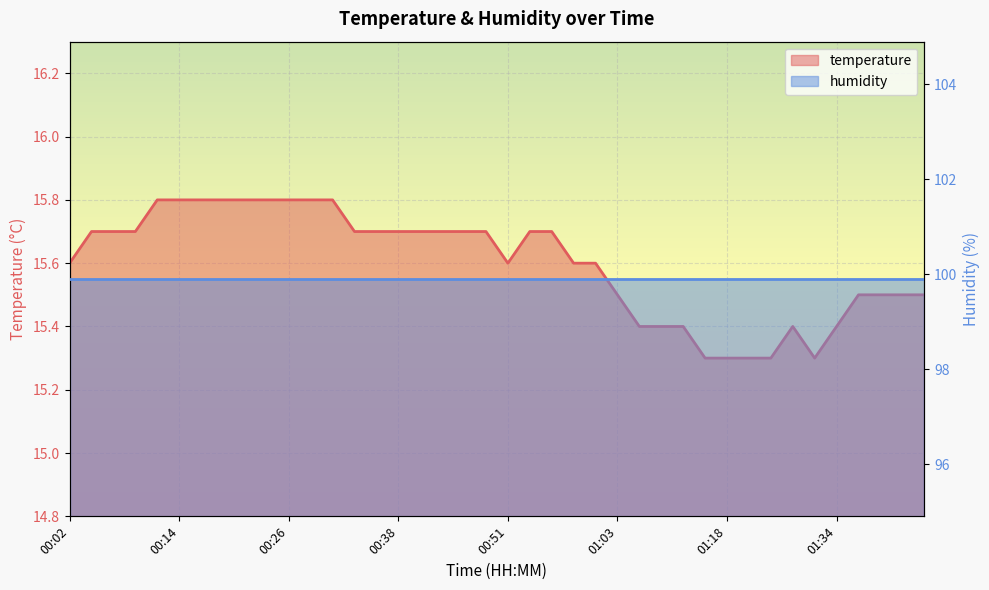

What is the value of the 37th point from the left?

15.5